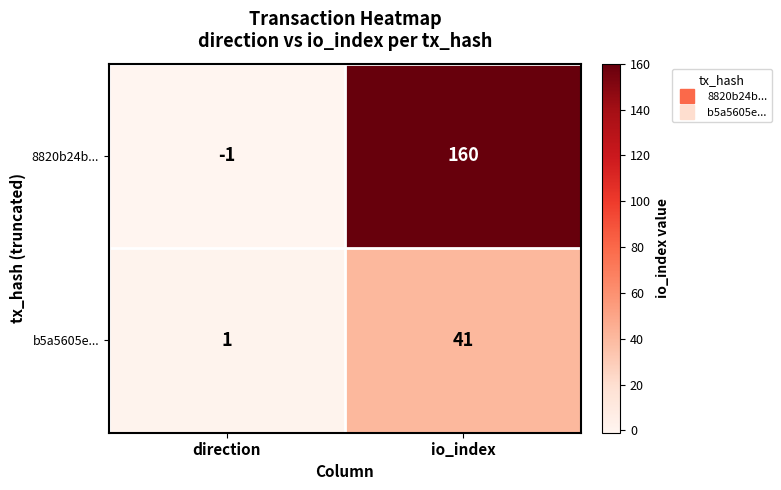

The b5a5605e... series shows 41 at io_index. True or false?

True